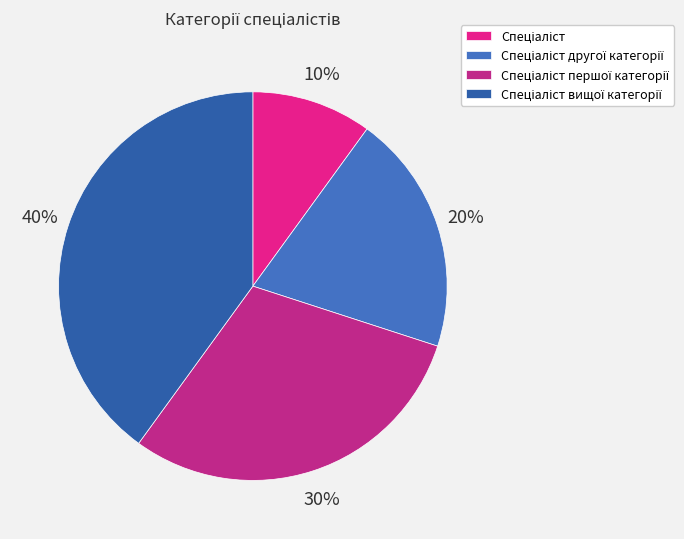

Is the sum of Спеціаліст вищої категорії and Спеціаліст першої категорії greater than half?

Yes